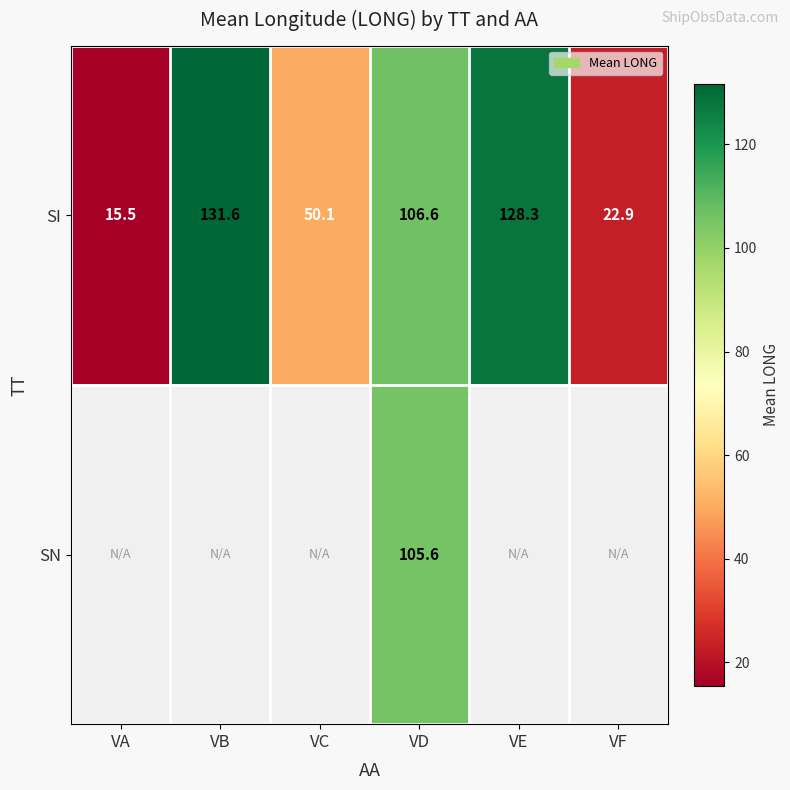

What is the minimum value shown in the chart?

15.5